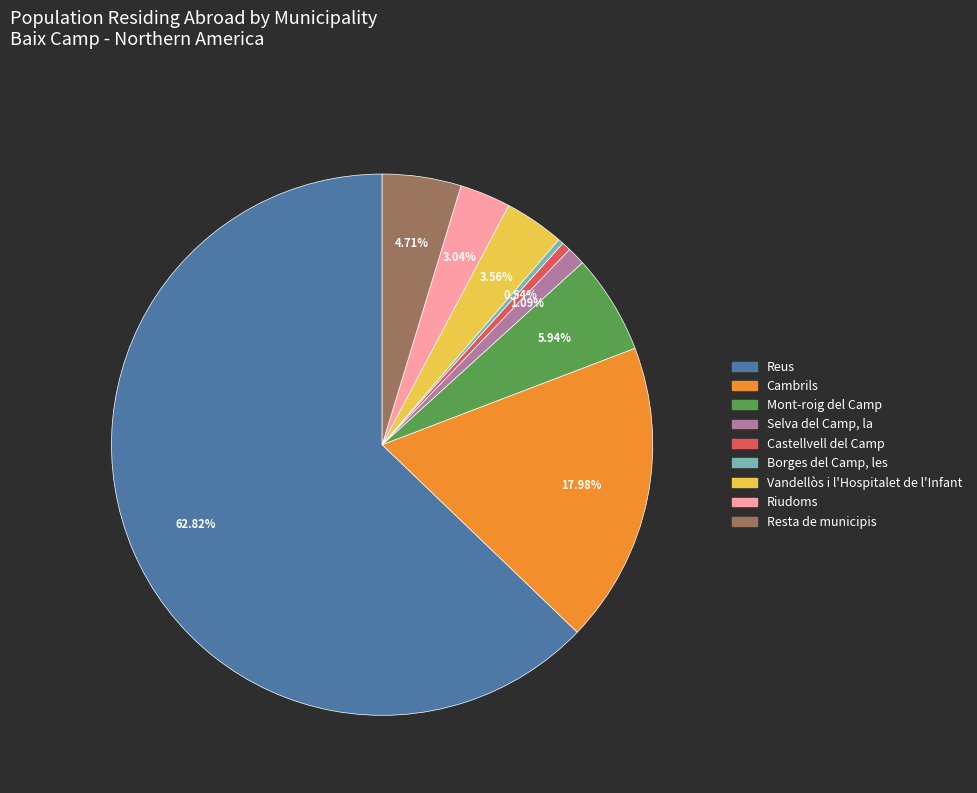

How many segments does this pie chart have?

9